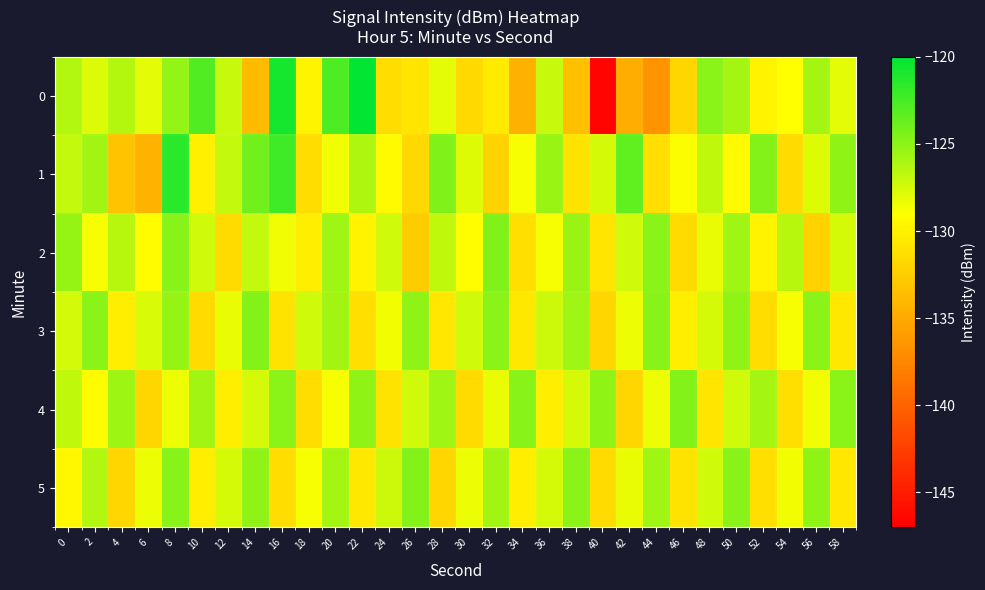

Which label corresponds to the smallest value in the chart?

40